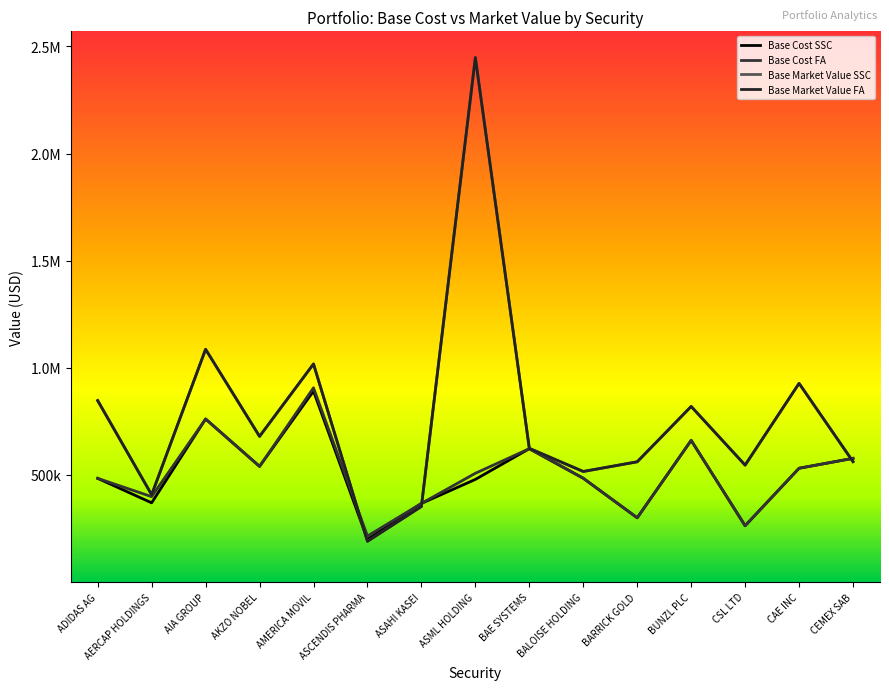

Which category has the highest value in the Base Market Value SSC series?

ASML HOLDING